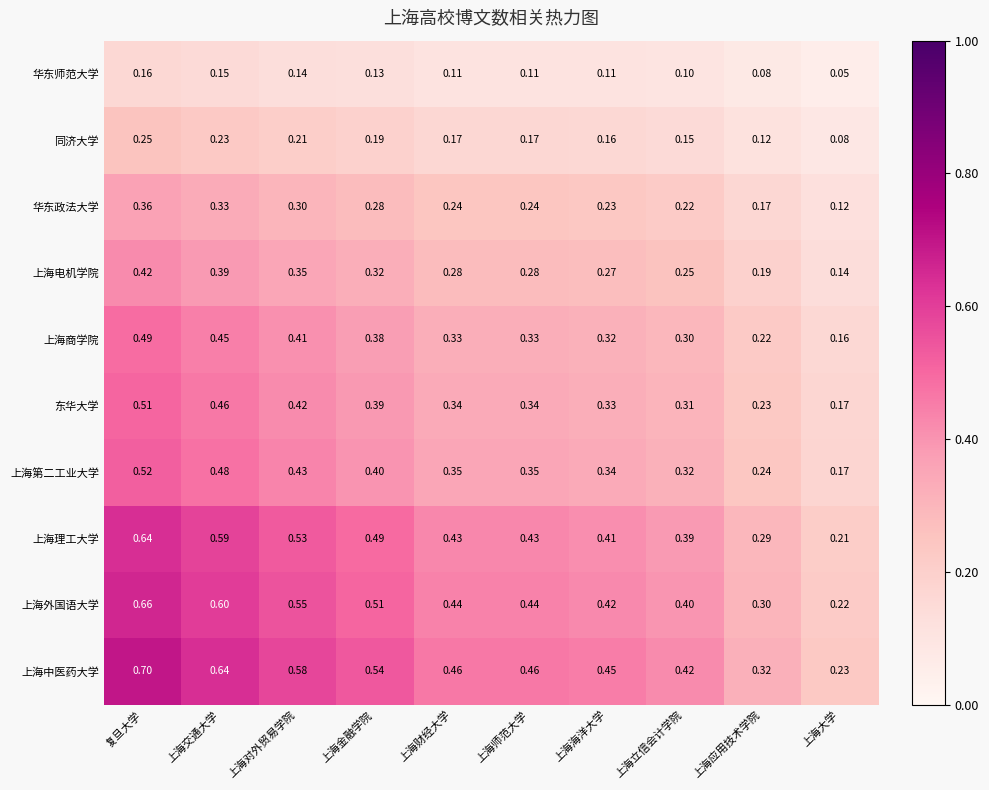

How many series are shown in this chart?

10